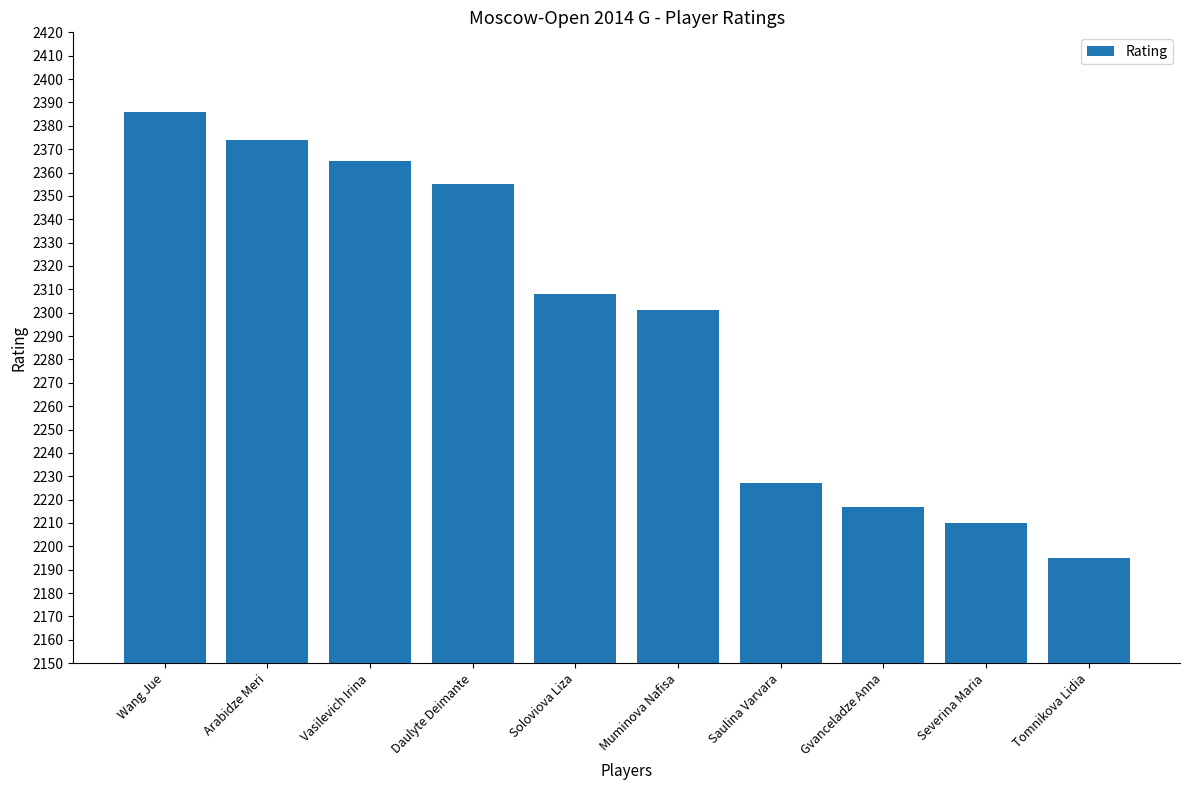

Are the bars grouped side by side (vs. stacked)?

No